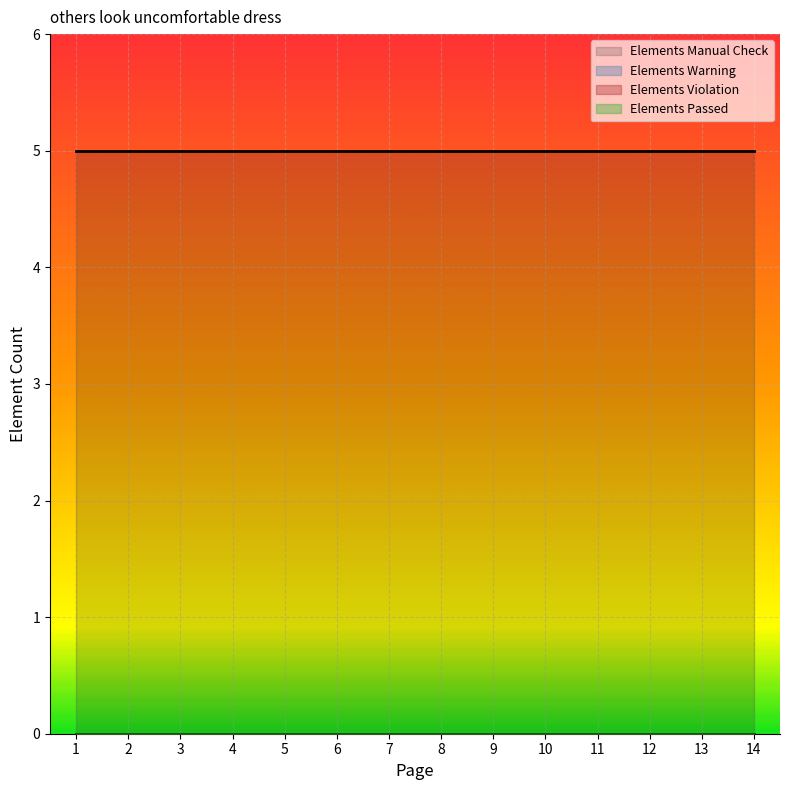

What are all the series names shown in the legend?

Elements Manual Check, Elements Warning, Elements Violation, Elements Passed